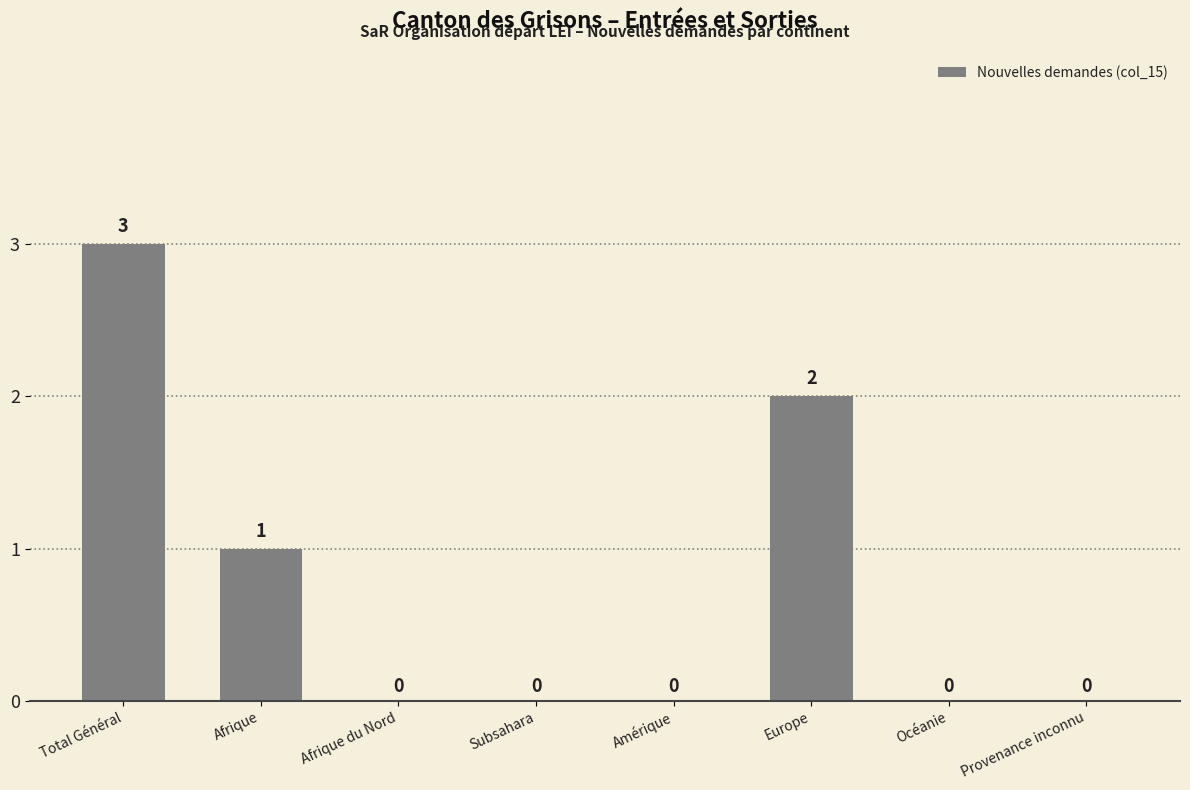

The chart shows a value of 2 at Afrique du Nord. True or false?

False